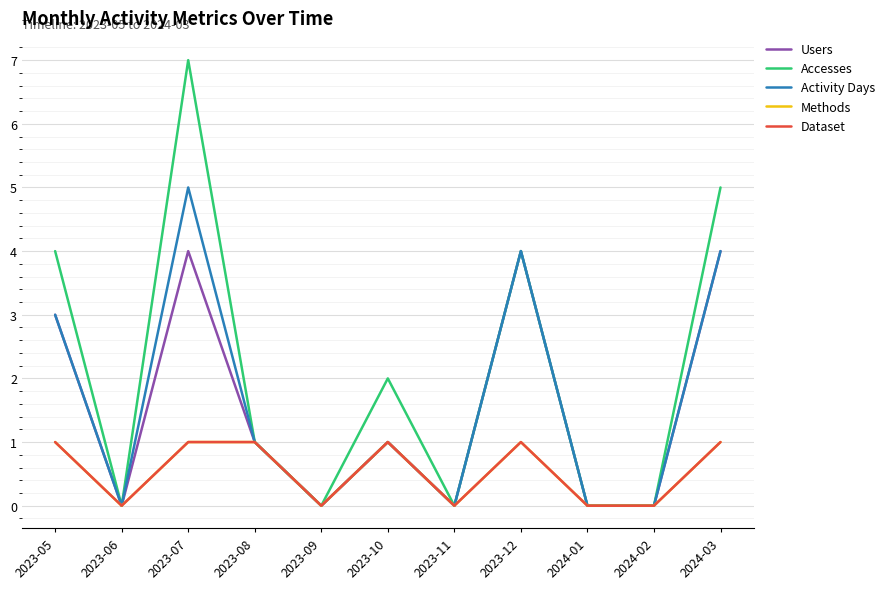

Does the chart display data point markers on the line(s)?

No